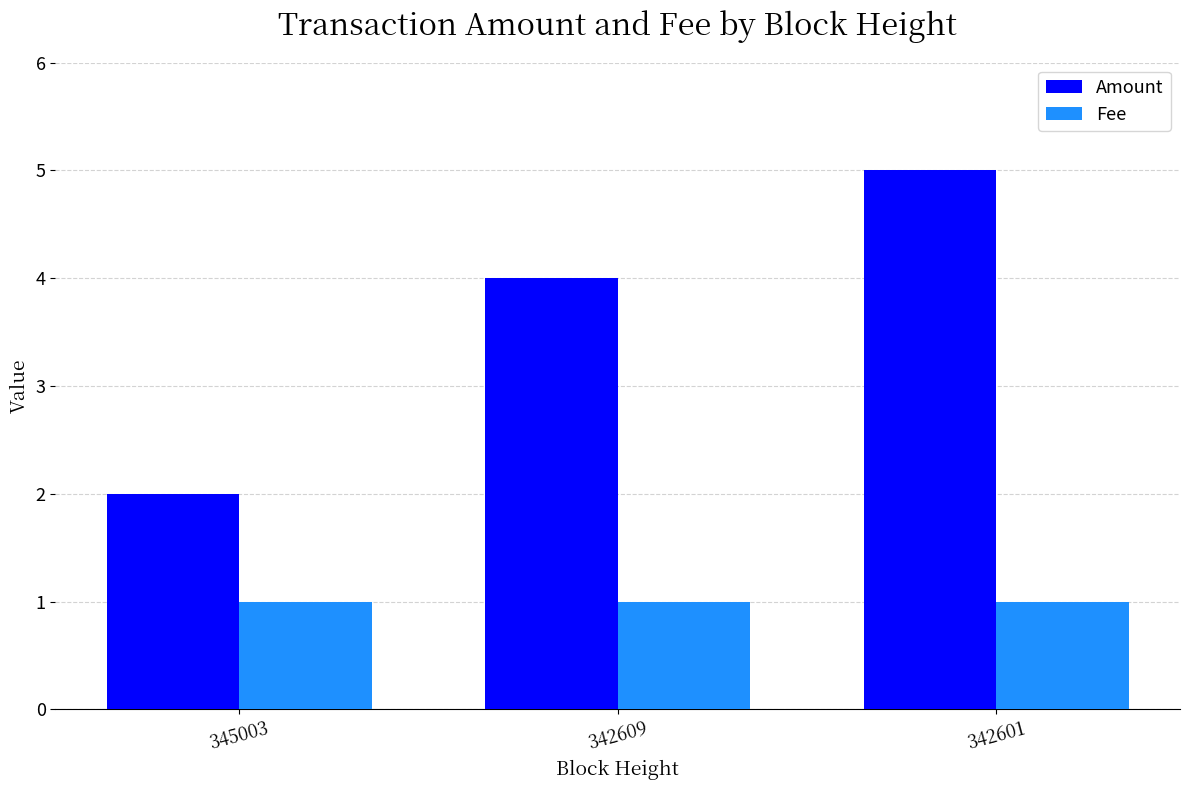

Is it true that Fee equals 1.0 at 342601?

True